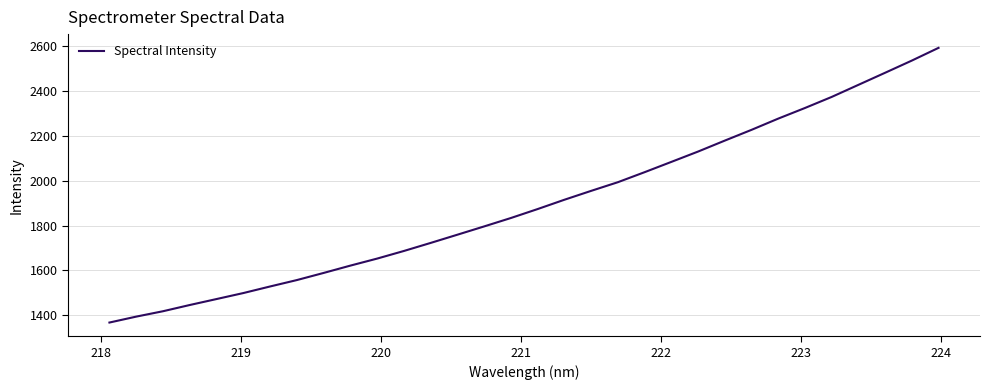

Count the number of values greater than 1873.

16